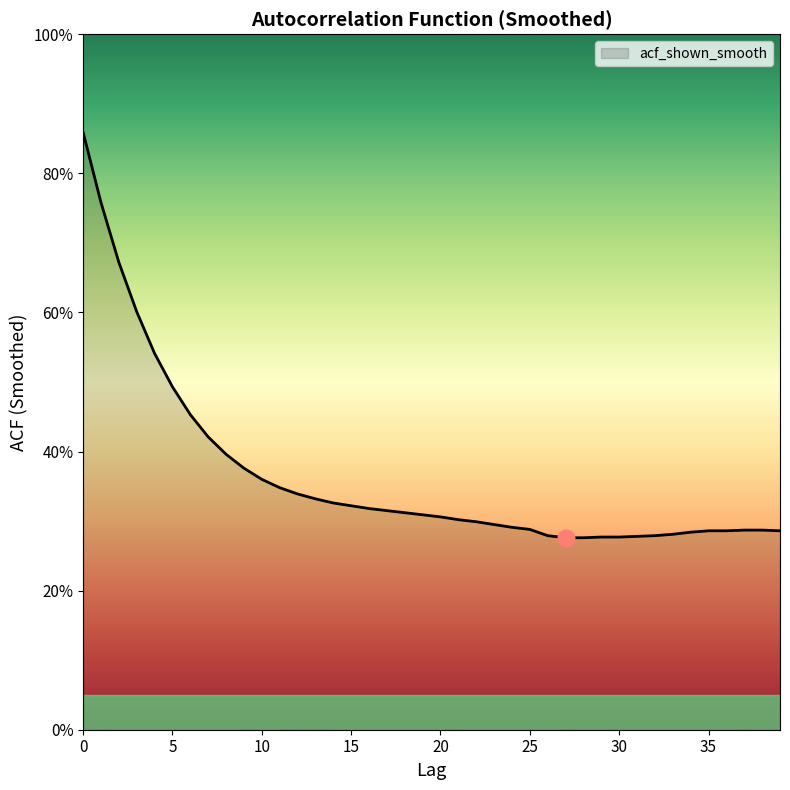

List the labels in order of value, largest first.

0, 1, 2, 3, 4, 5, 6, 7, 8, 9, 10, 11, 12, 13, 14, 15, 16, 17, 18, 19, 20, 21, 22, 23, 24, 25, 37, 38, 35, 36, 39, 34, 33, 26, 32, 31, 29, 30, 27, 28